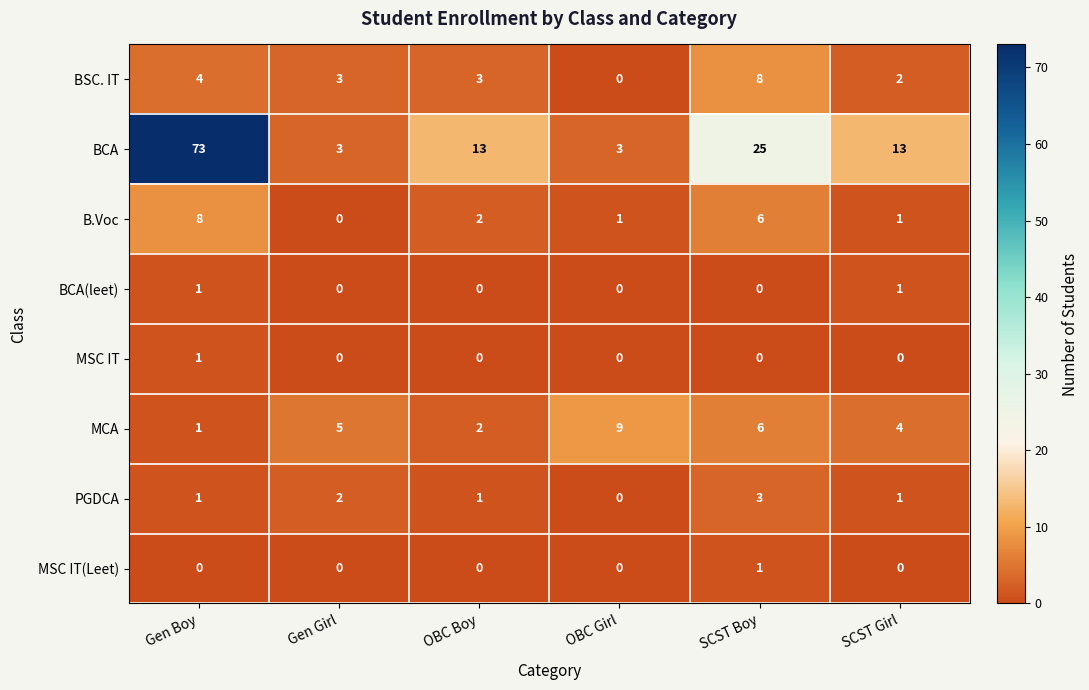

What is the difference between the maximum and minimum values in the BSC. IT series?

8